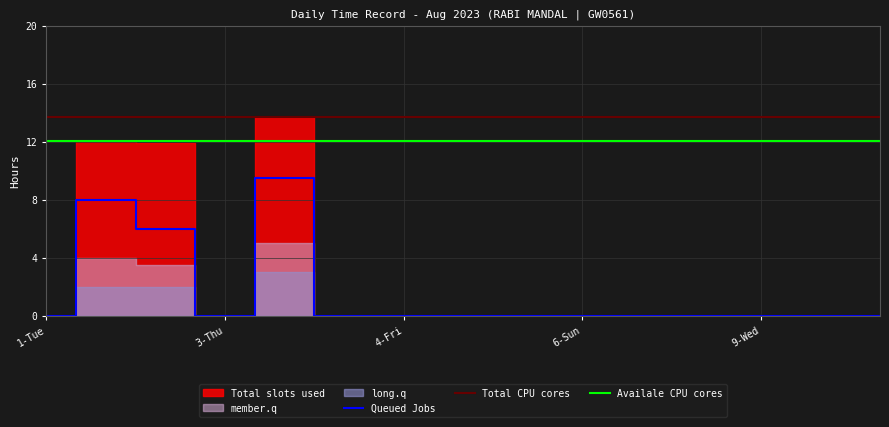

Is it true that Total CPU cores equals 22.9 at 3-Thu?

False